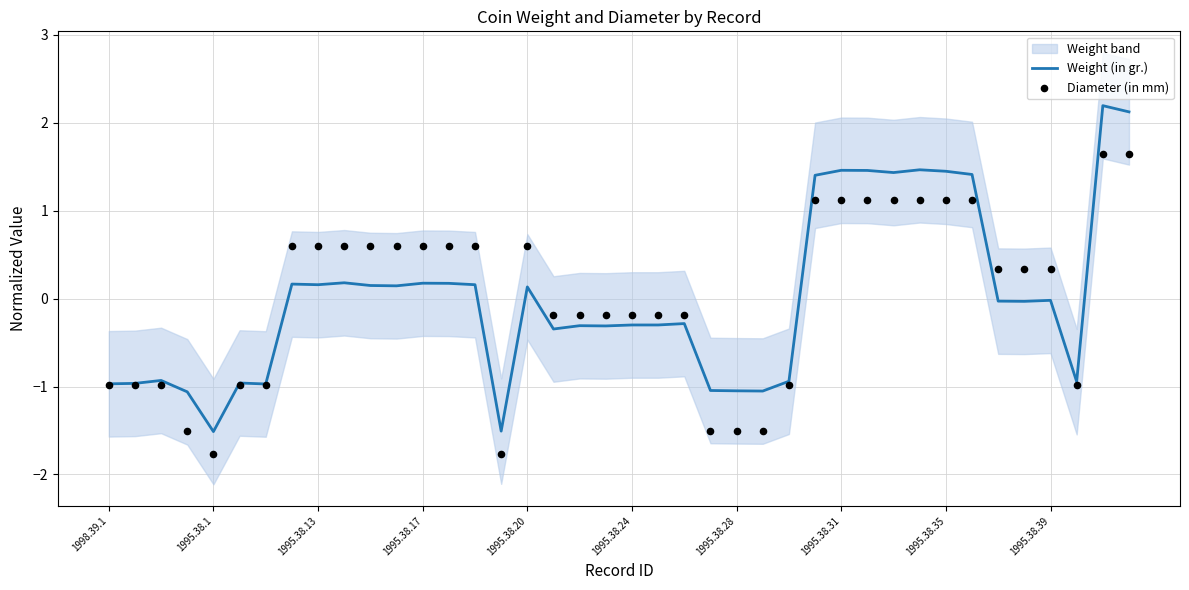

Which series has the largest Y range (max minus min)?

Weight (in gr.)